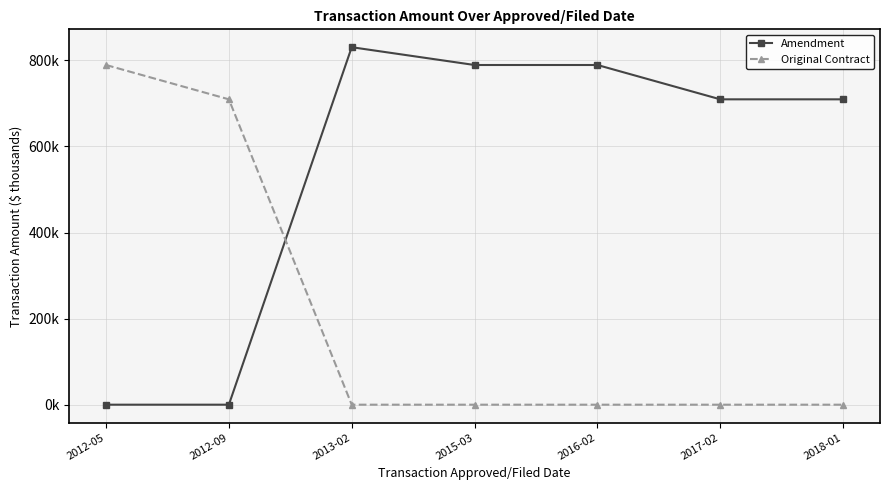

Is this an area chart (filled region under the line)?

No